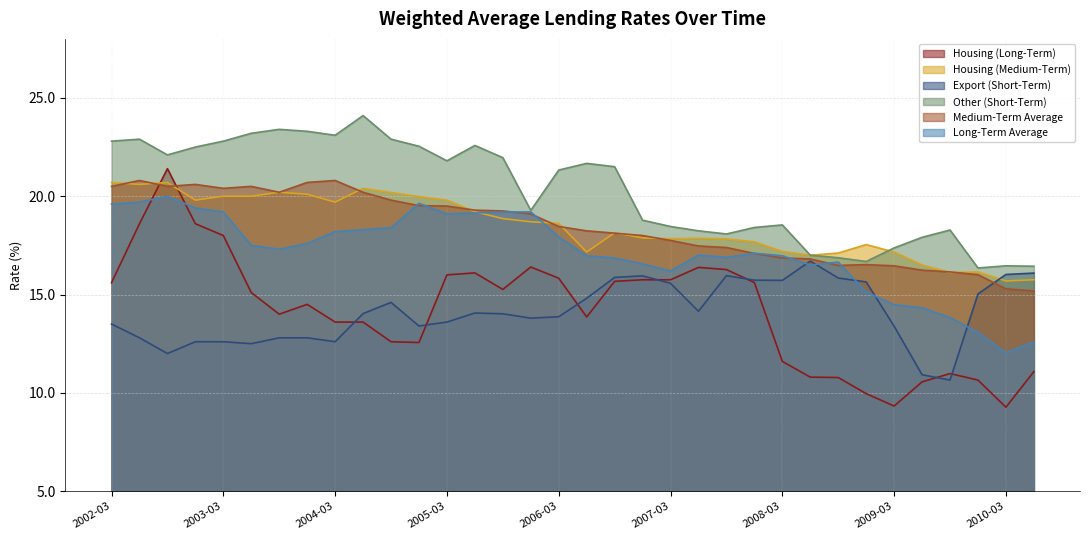

At 2006-12, list the series in order from smallest to largest.

Housing (Long-Term), Export (Short-Term), Long-Term Average, Housing (Medium-Term), Medium-Term Average, Other (Short-Term)